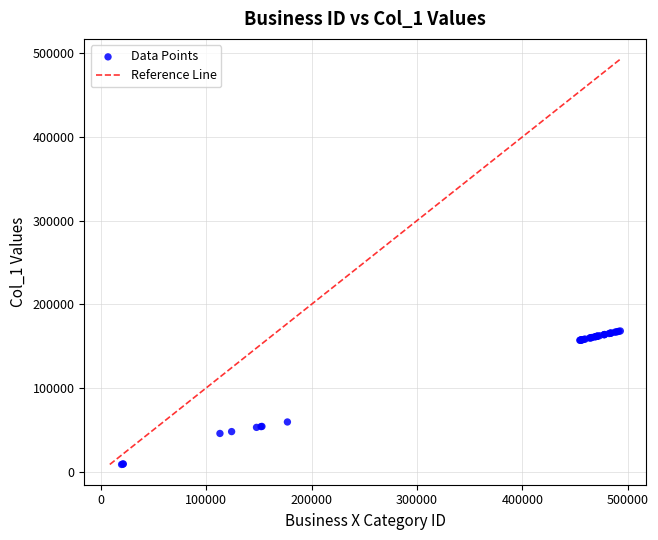

What Y value in the scatter plot is closest to 88254?

59260